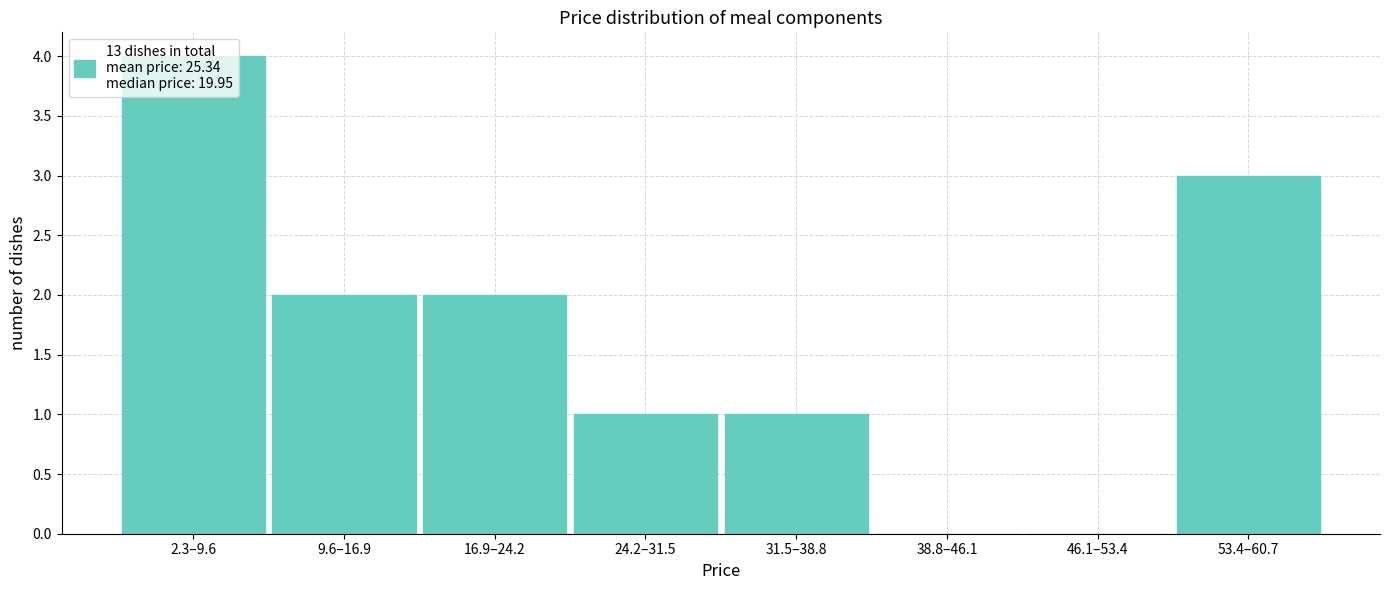

Which has a higher value, 2.3–9.6 or 46.1–53.4?

2.3–9.6